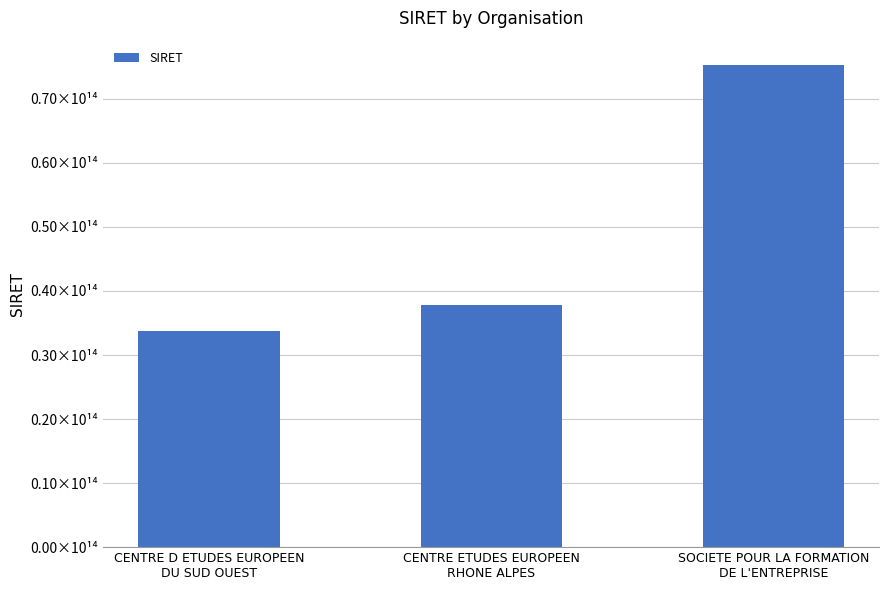

How many data points does each series have?

3